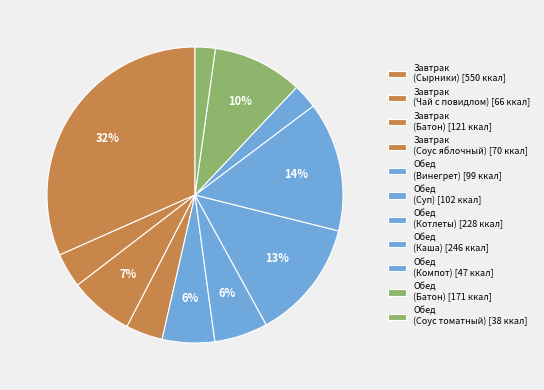

What is the smallest slice in the pie chart?

Обед (Соус томатный)